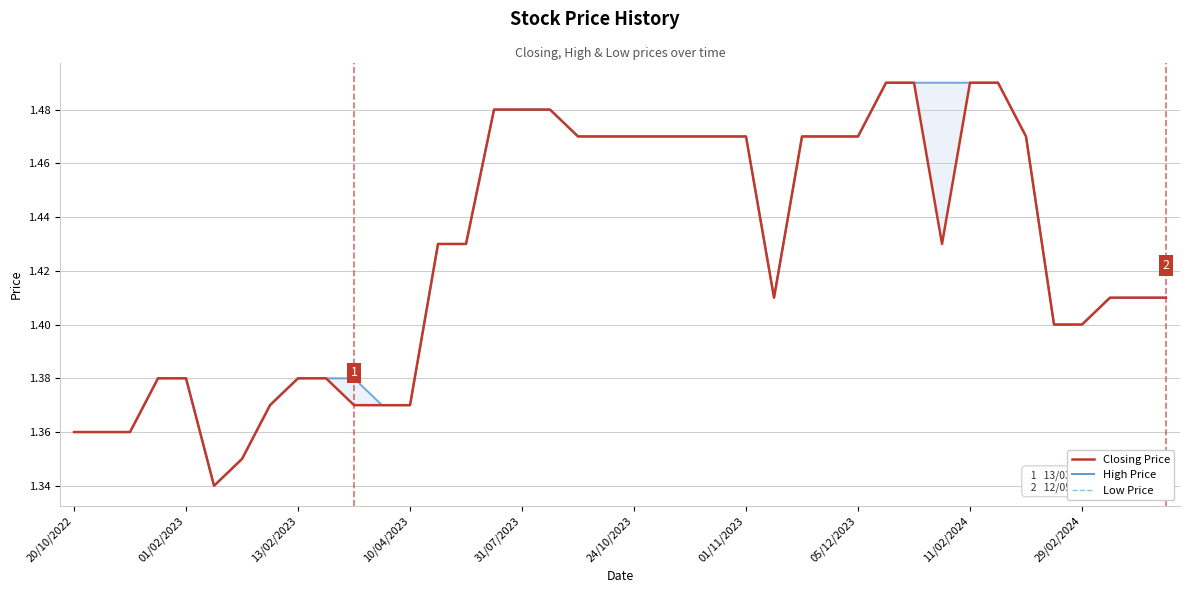

The Low Price series shows 1.5 at 17. True or false?

True